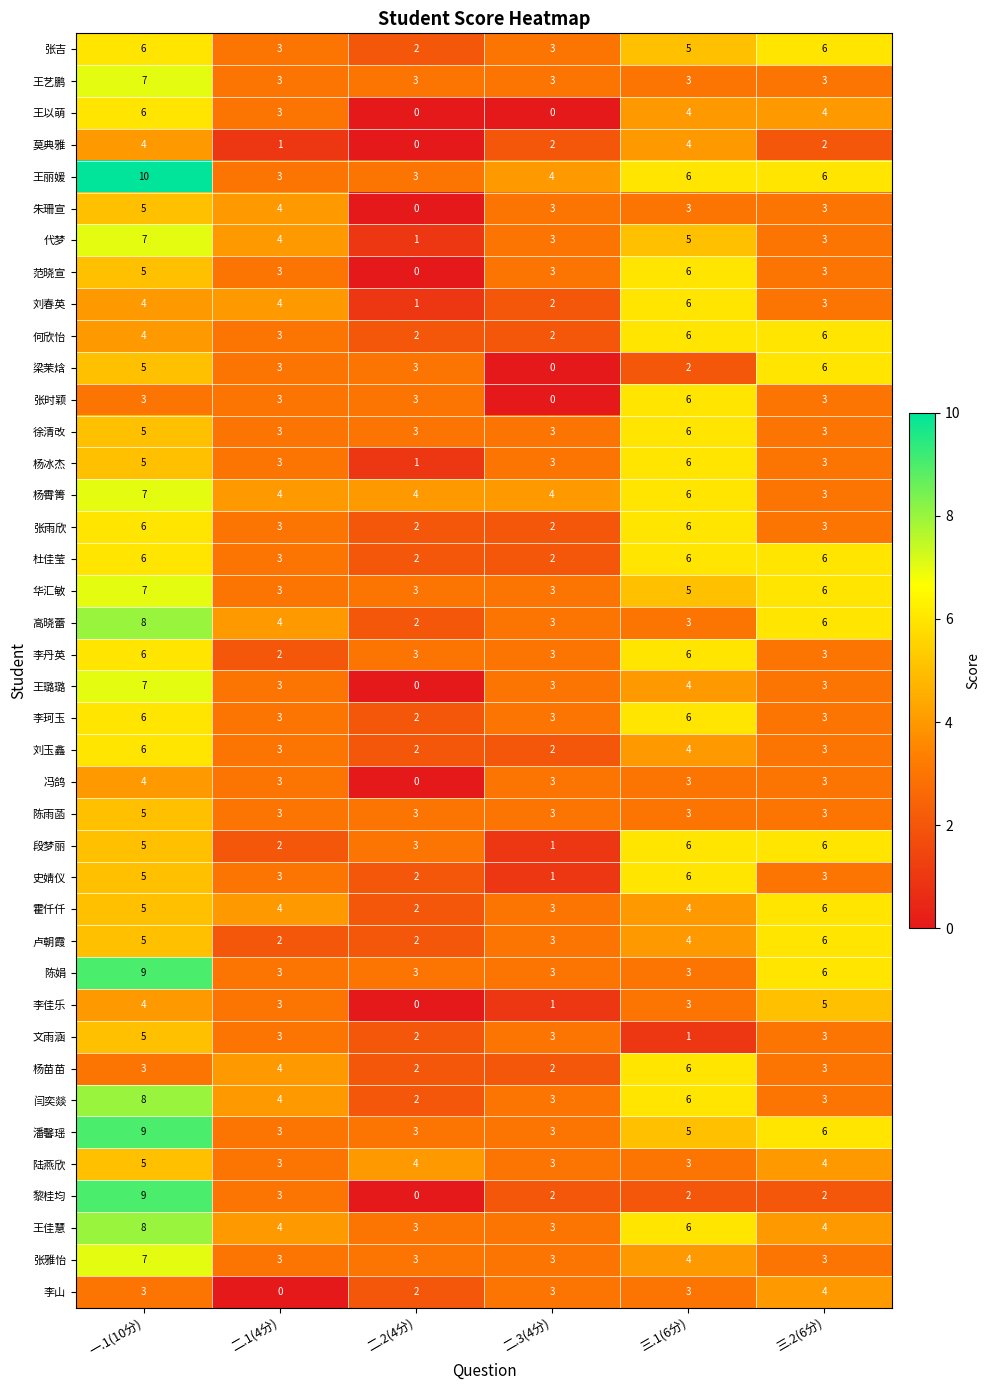

Count the 王丽媛 values in the range 3 to 6.

5